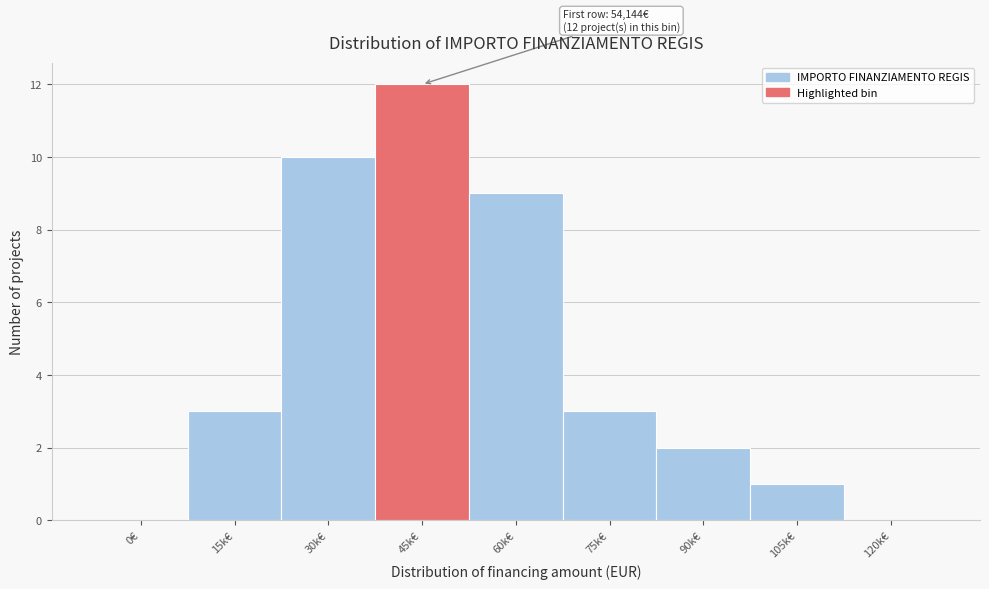

Reading right to left, transcribe all the data shown in this chart.

120k€=0	105k€=1	90k€=2	75k€=3	60k€=9	45k€=12	30k€=10	15k€=3	0€=0